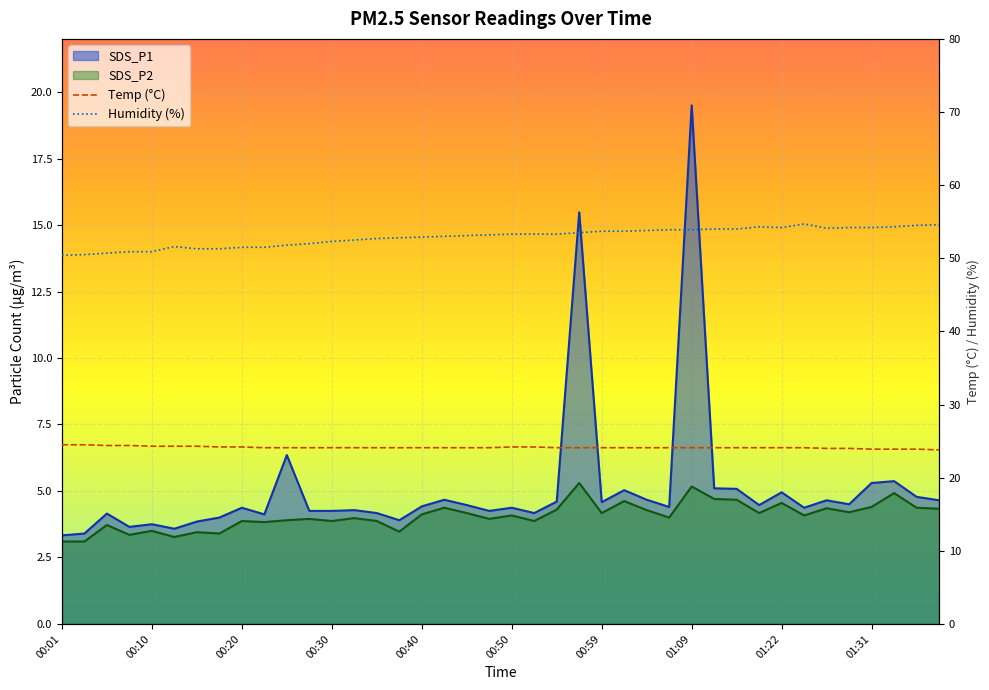

Is the value of SDS_P2 at 00:45 greater than the value of SDS_P1 at 01:07?

No